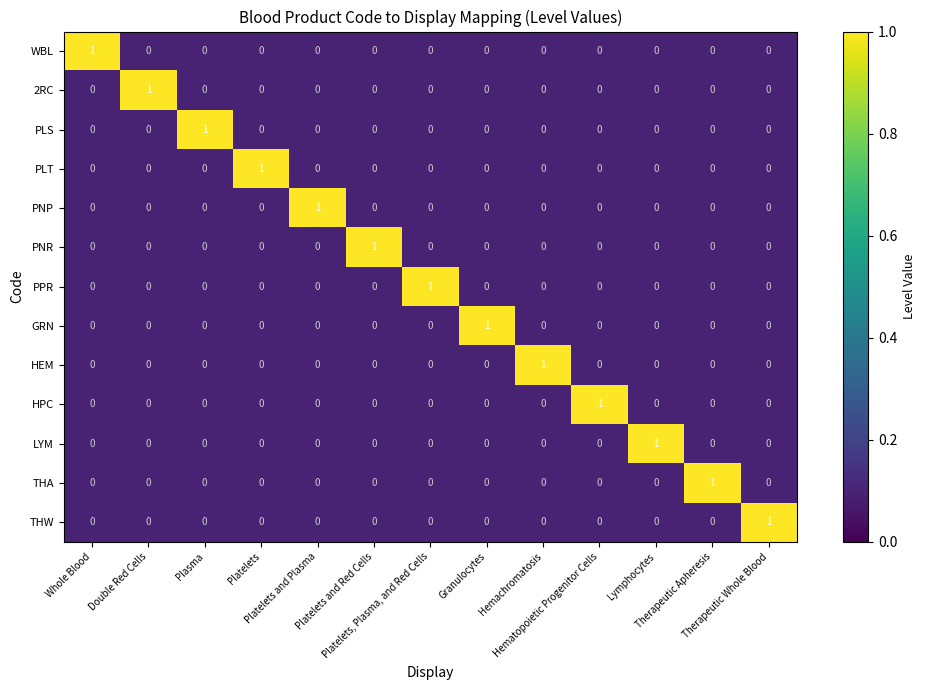

How many series are shown in this chart?

13